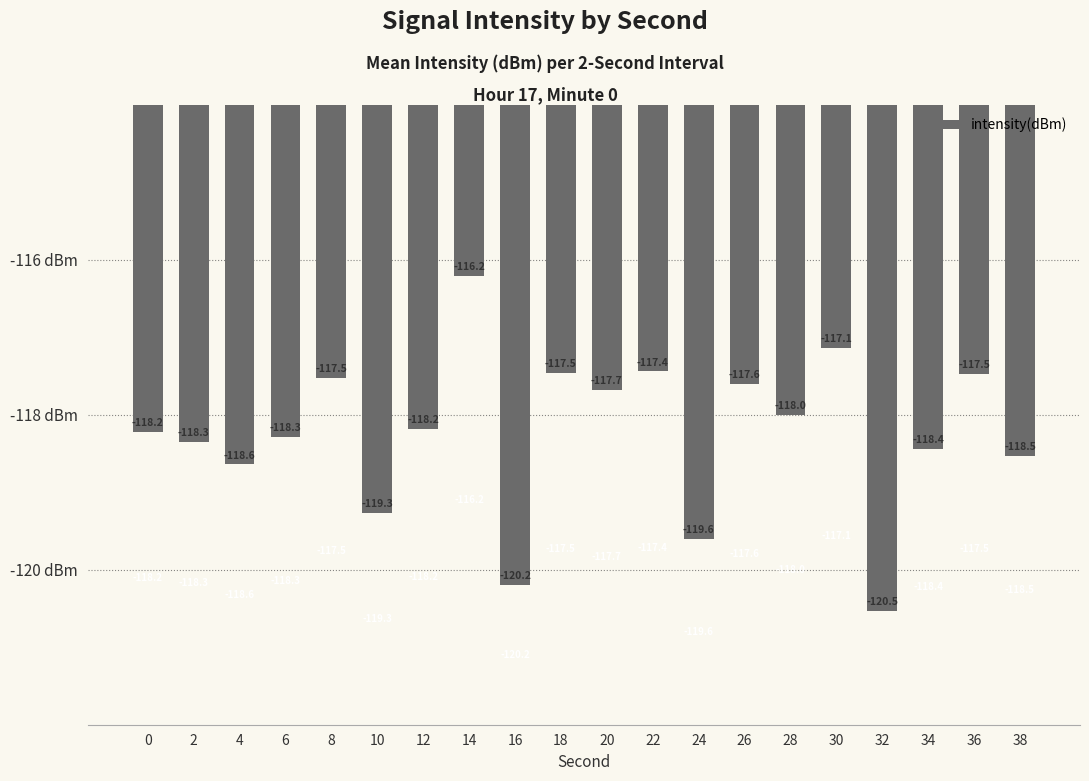

At which label is the value closest to -118?

28